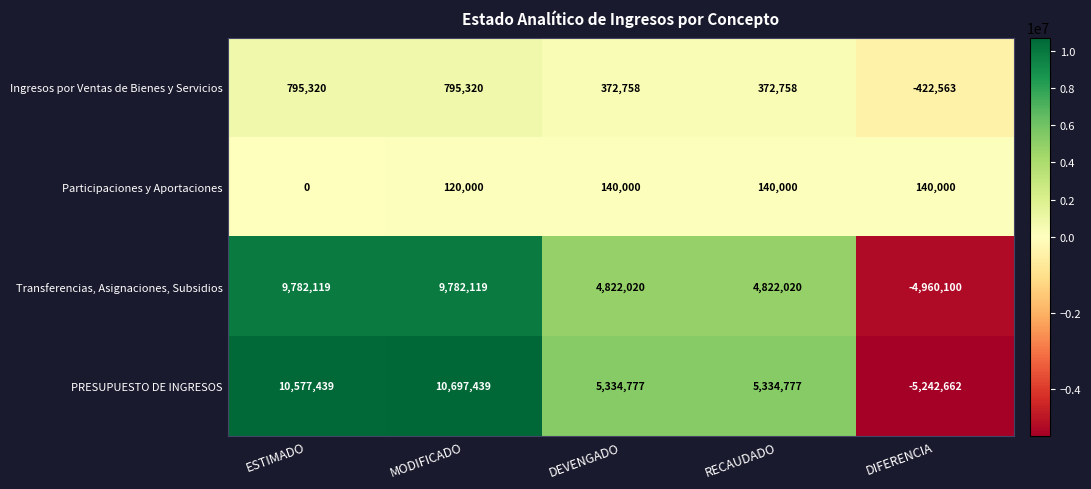

Which series has the widest spread of values?

PRESUPUESTO DE INGRESOS